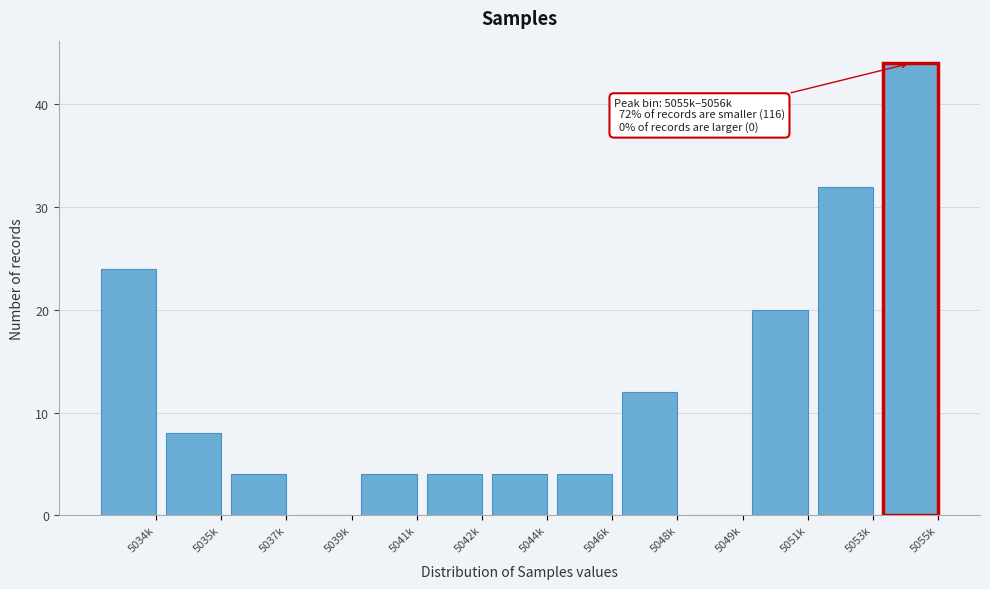

Reading left to right, transcribe all the data shown in this chart.

5034k=24	5035k=8	5037k=4	5039k=0	5041k=4	5042k=4	5044k=4	5046k=4	5048k=12	5049k=0	5051k=20	5053k=32	5055k=44